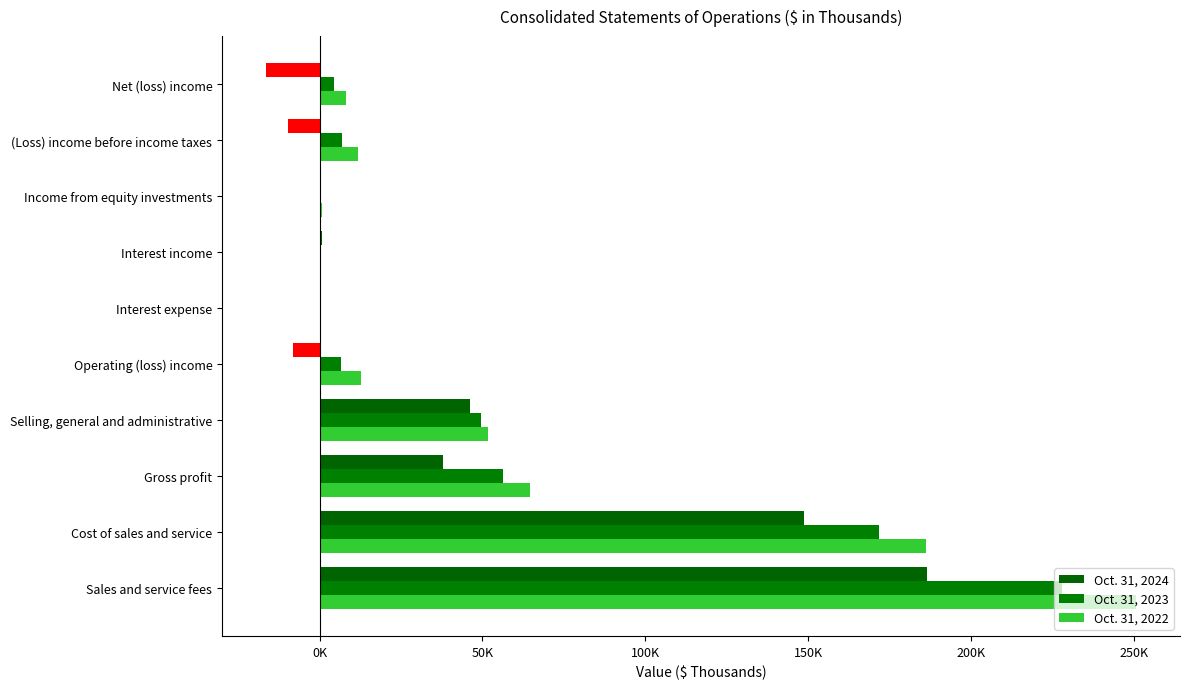

What is the difference between the second highest and minimum values in the Oct. 31, 2024 series?

165449